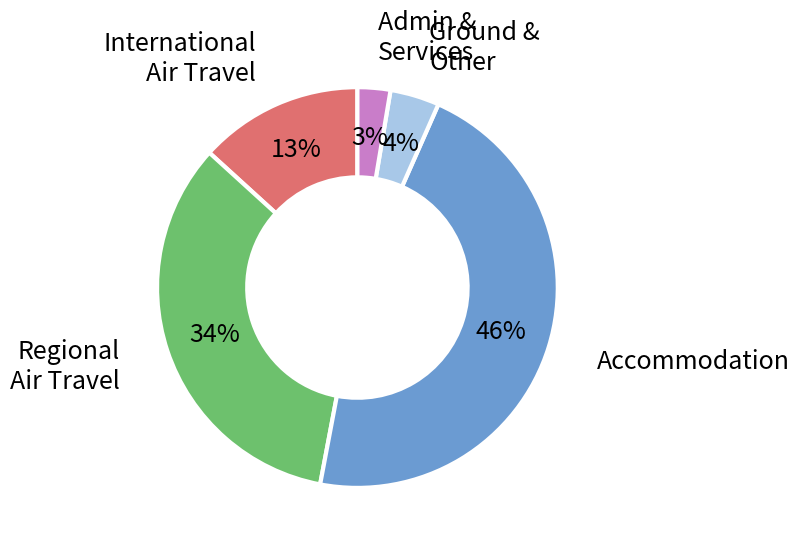

Does any single category account for the majority?

No